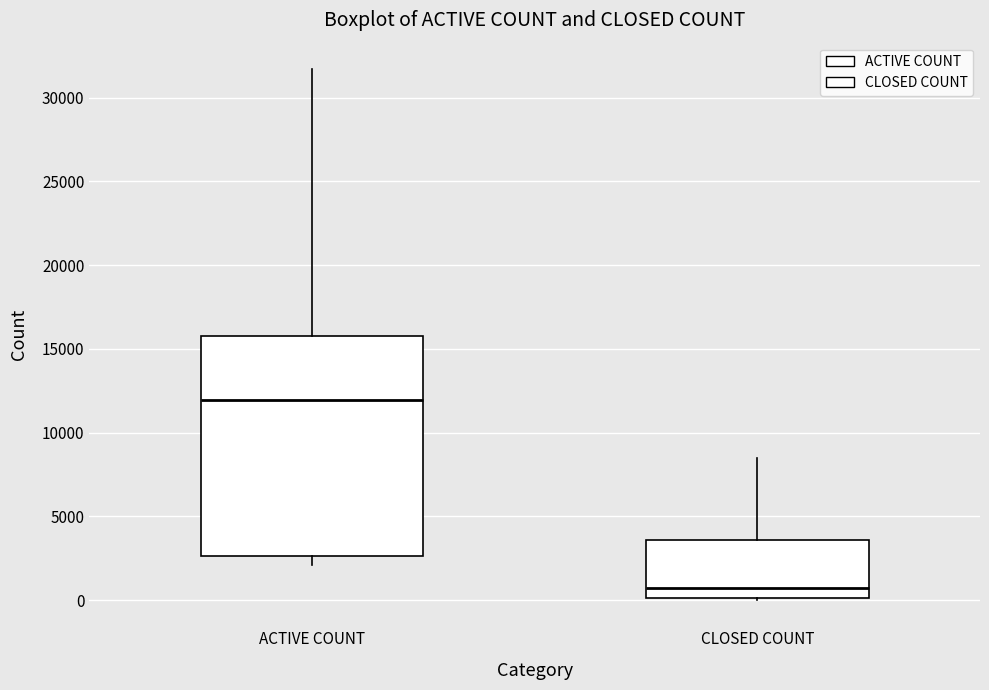

Which box's median line is the highest?

ACTIVE COUNT